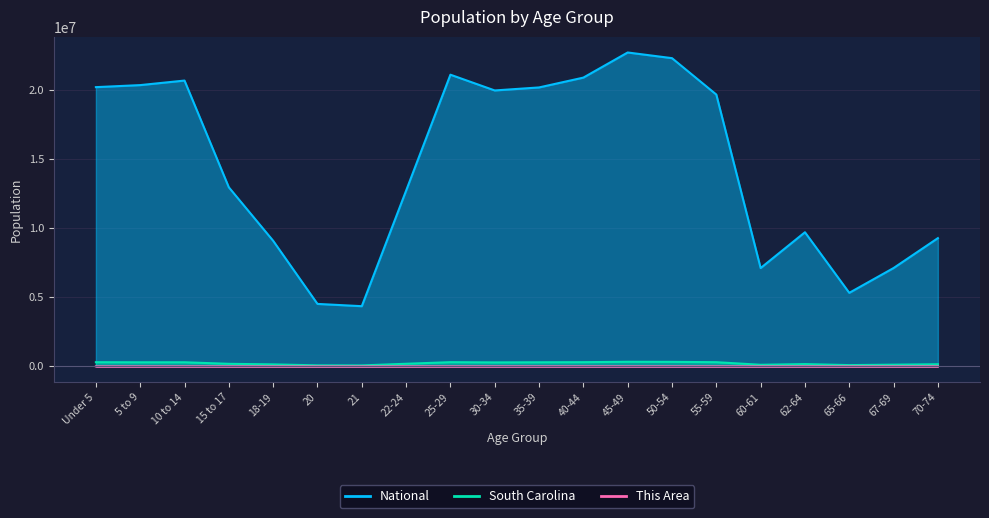

What is the value of the National point at the 20th from the left?

9278166